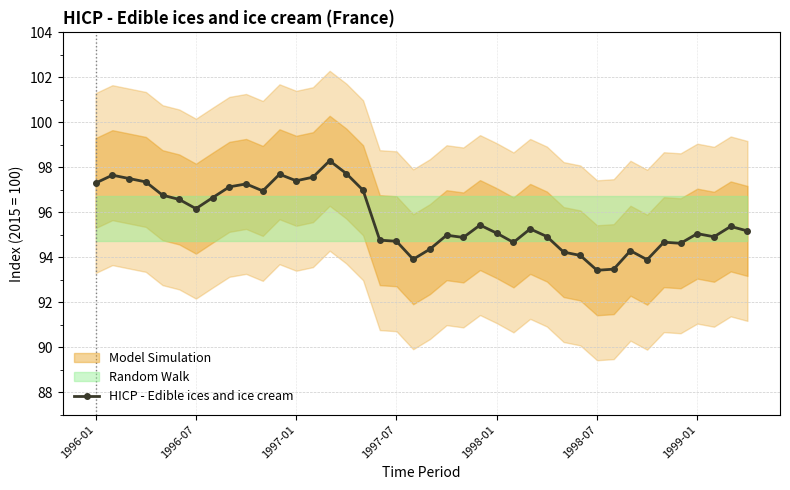

What is the lowest value of the HICP - Edible ices and ice cream series?

93.4